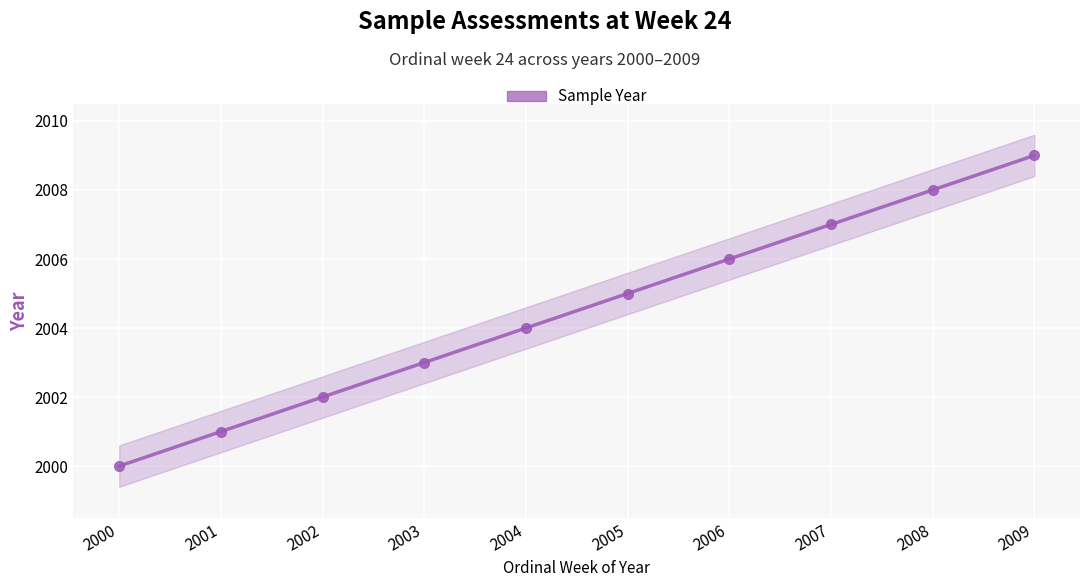

What is the minimum value shown in the chart?

2000